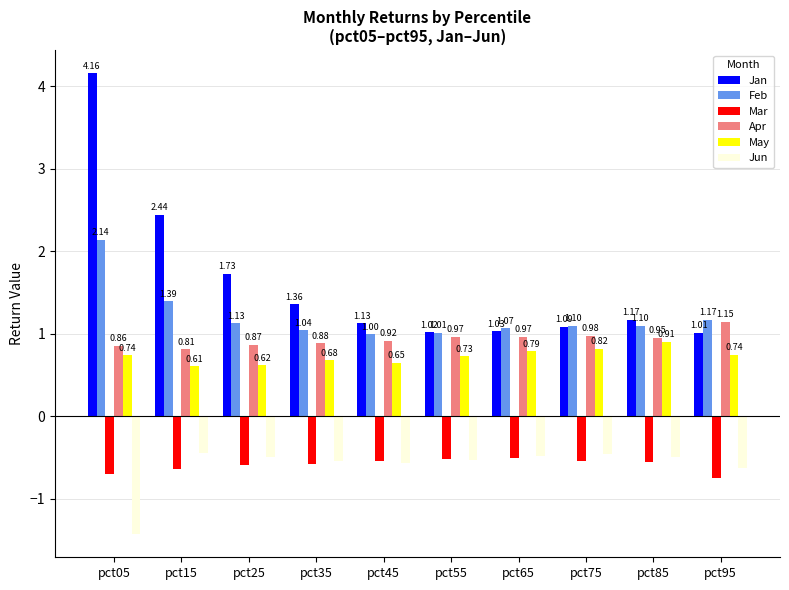

What is the sum of all Mar values?

-5.9